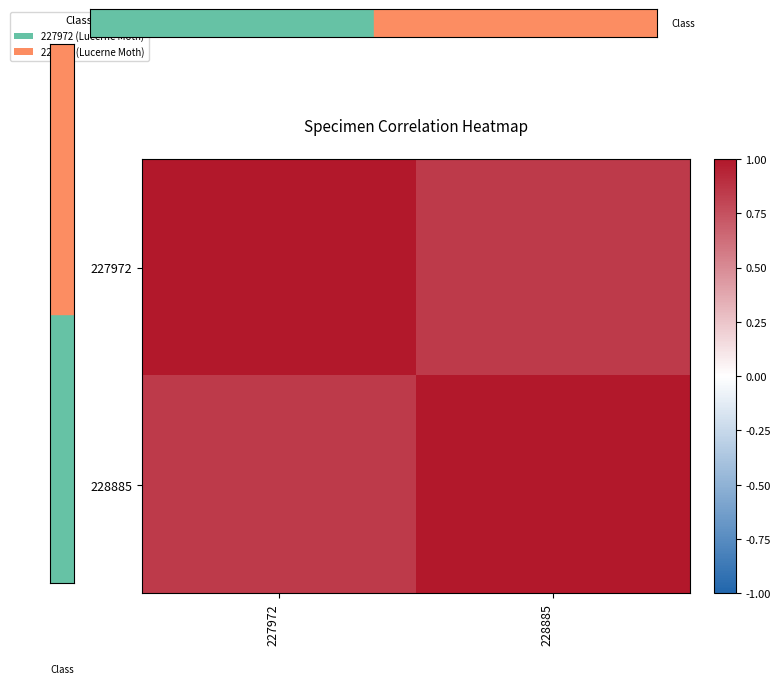

Which has a higher value, 227972 or 228885?

227972